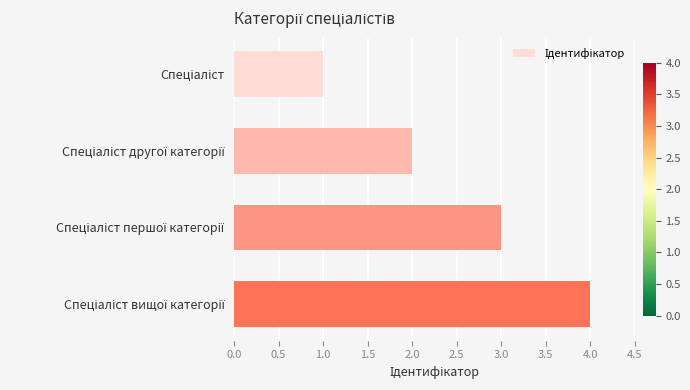

Does the chart contain stacked bars?

No